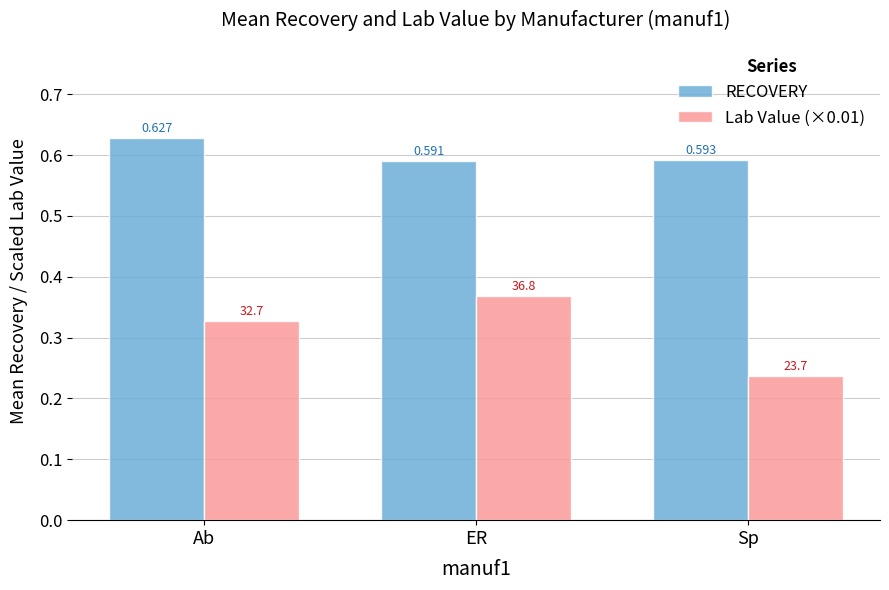

Count the RECOVERY values in the range 0 to 1.

3